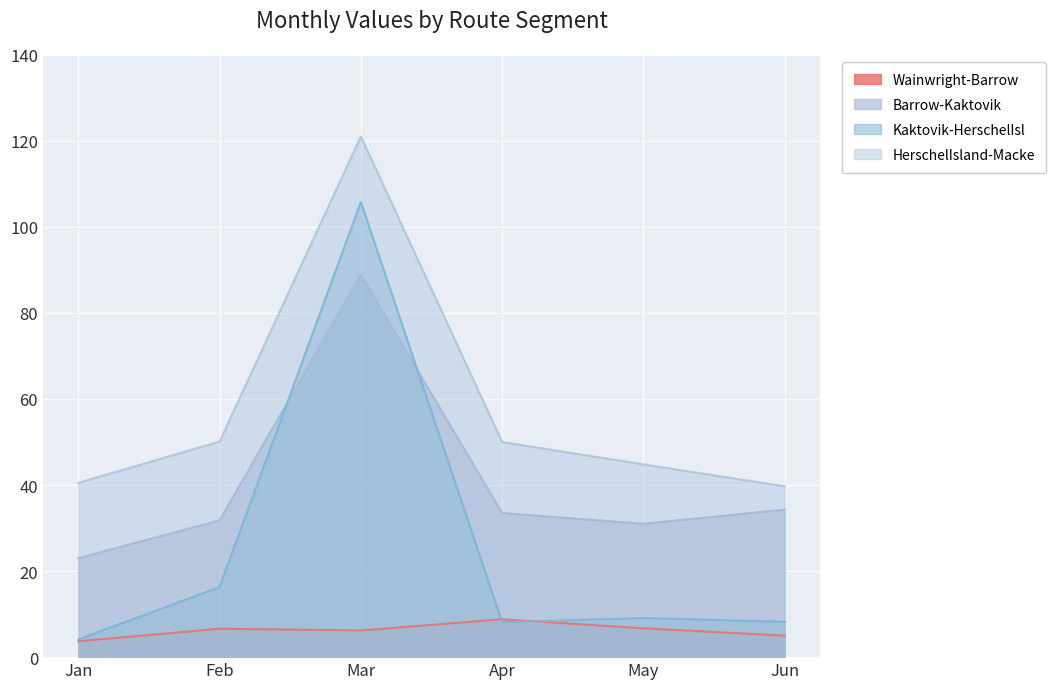

At which label does Kaktovik-HerschelIsl first exceed 9?

Feb